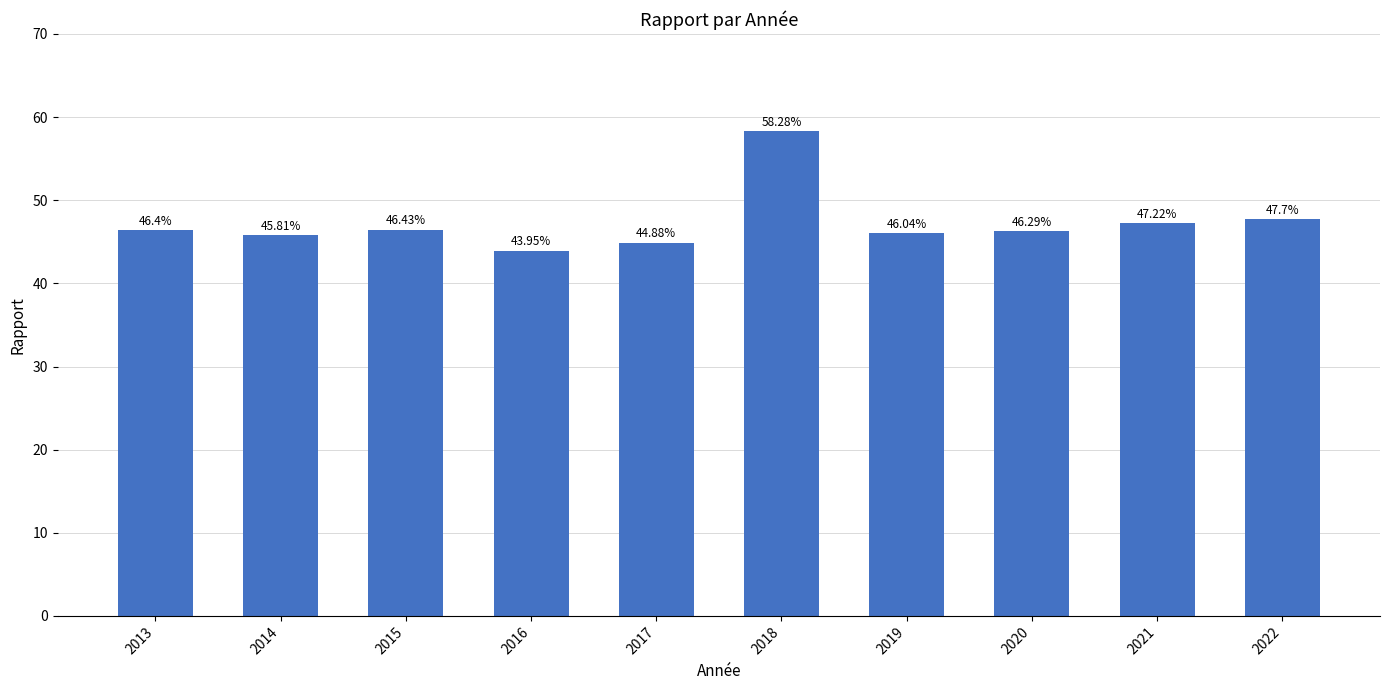

At which category does the chart reach its minimum across all series?

2016